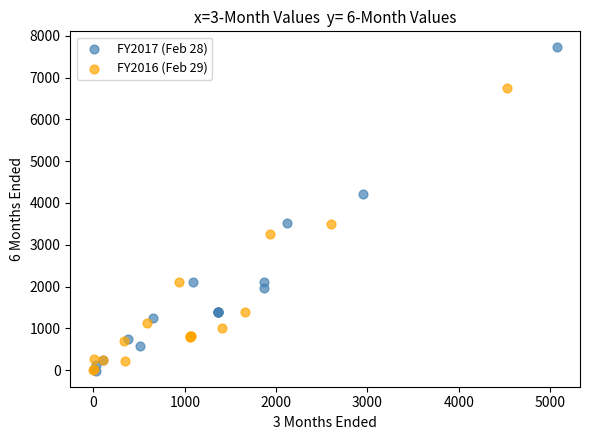

Which series has the widest spread of Y values?

FY2017 (Feb 28)